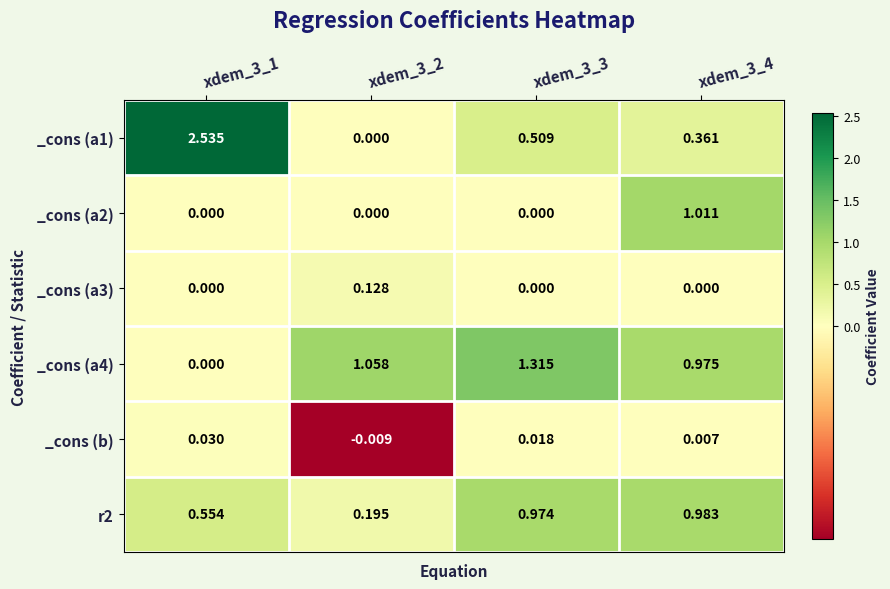

Is the value of _cons (a1) at xdem_3_3 greater than the value of _cons (a3) at xdem_3_2?

Yes